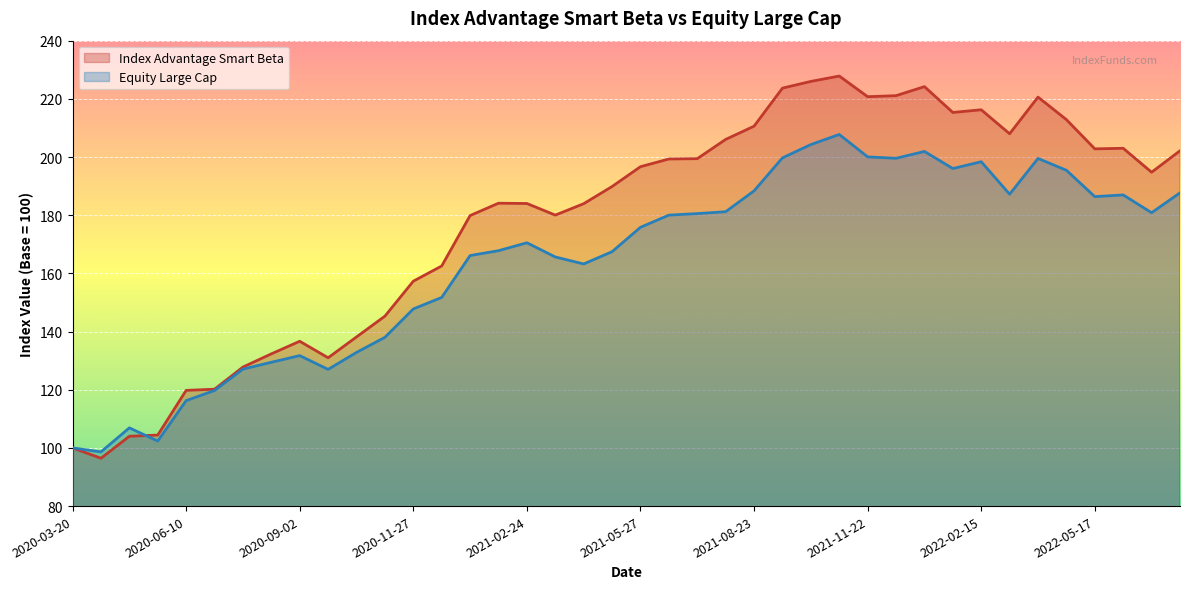

What is the label of the 13th point from the right?

2021-10-27